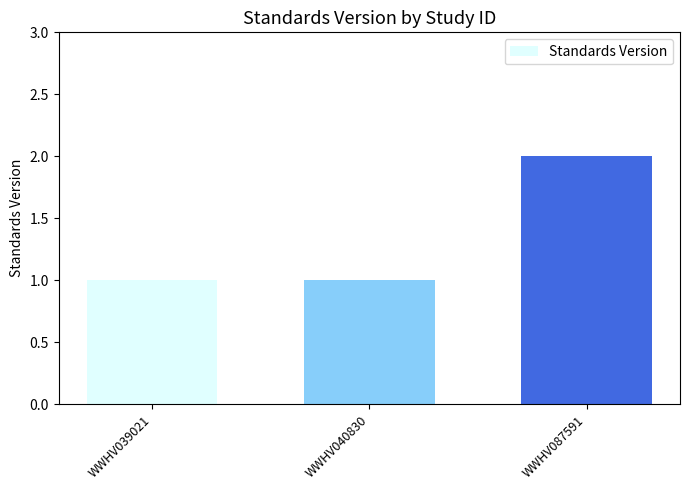

Approximately how many times larger is the value at WWHV087591 compared to WWHV040830?

2.0